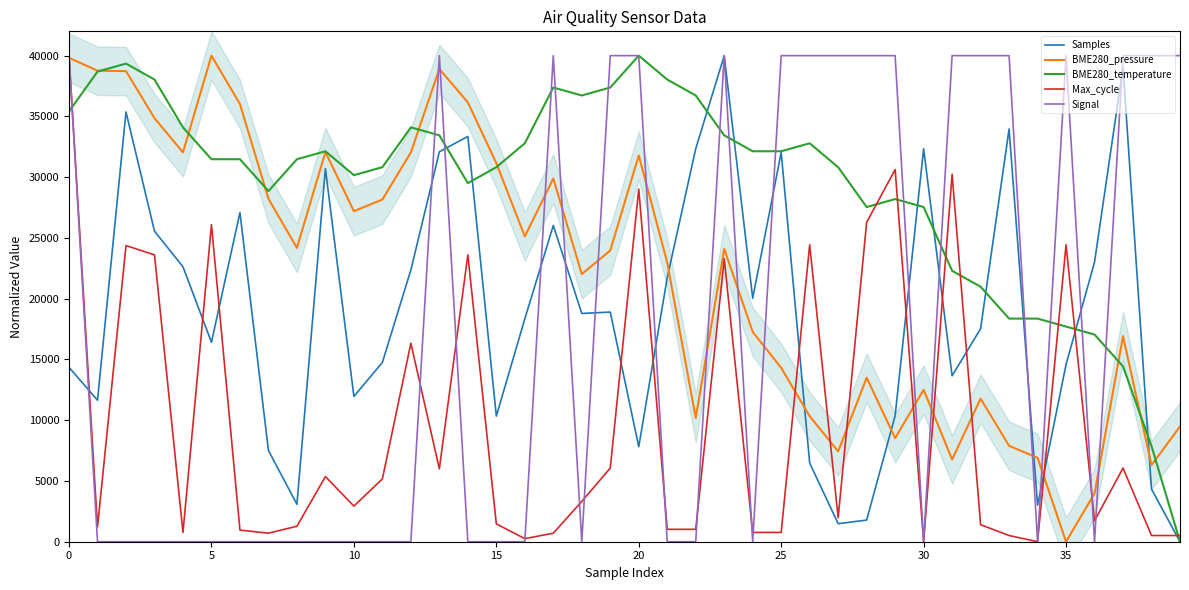

How many times do BME280_temperature and Signal cross each other?

15